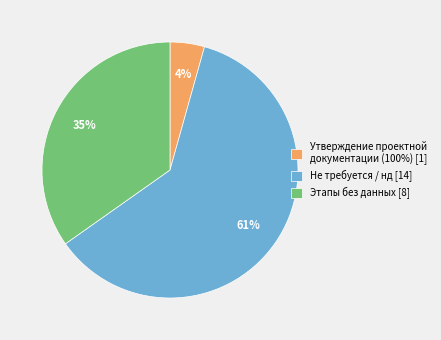

Combined, do Этапы без данных [8] and Не требуется / нд [14] account for over 50%?

Yes